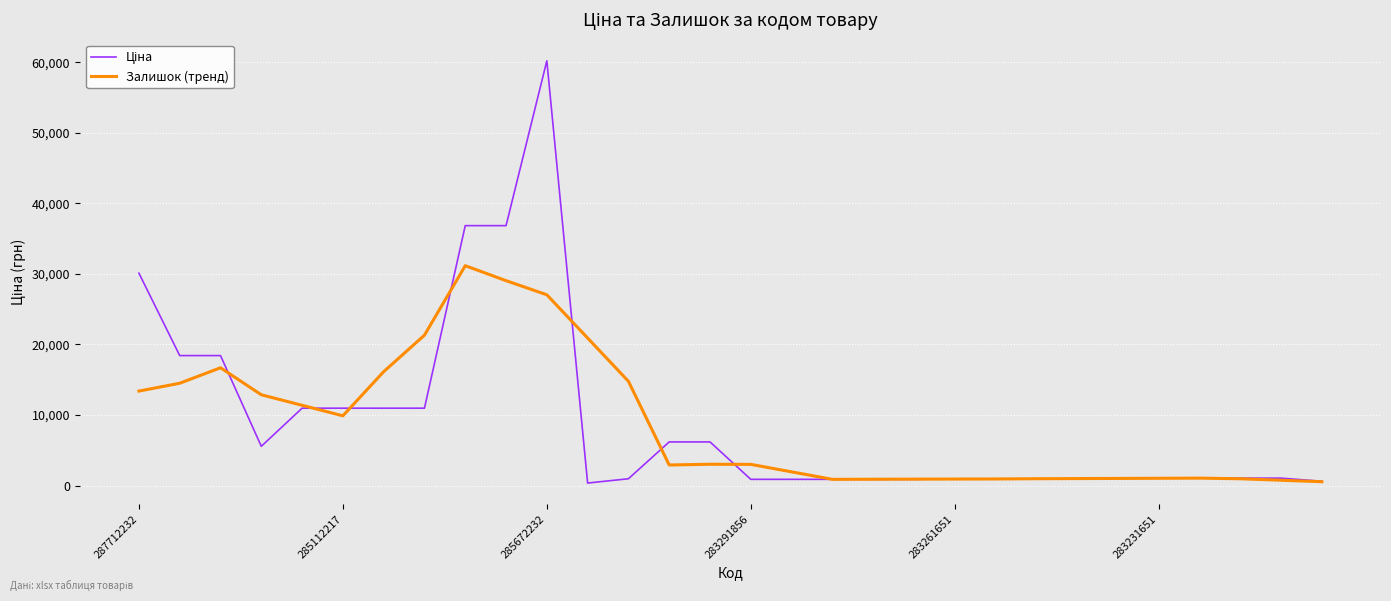

How many lines are shown in the chart?

2